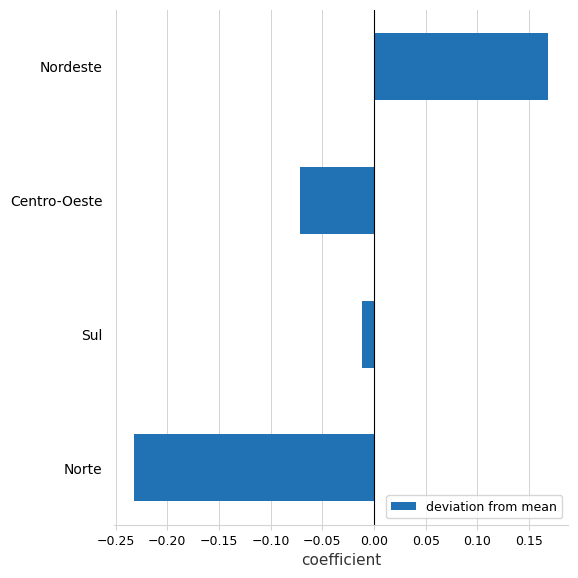

At which label is the value closest to 0?

Sul